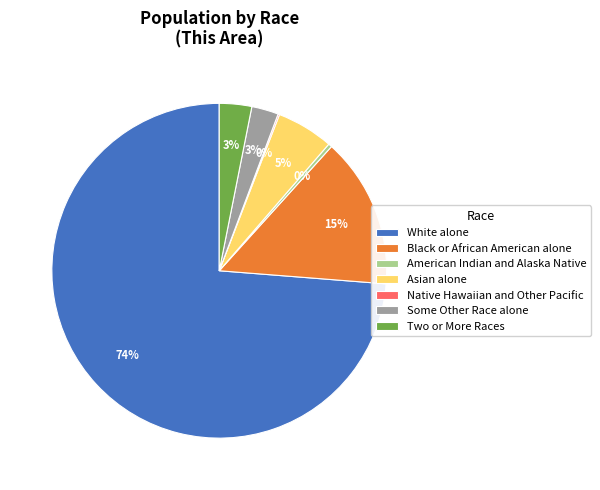

Is it true that Some Other Race alone is 3% of the pie?

True